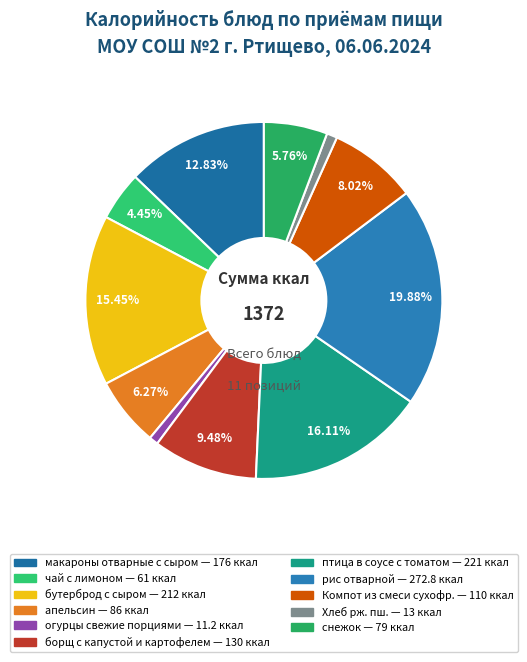

Which category has the smallest portion of the pie?

огурцы свежие порциями